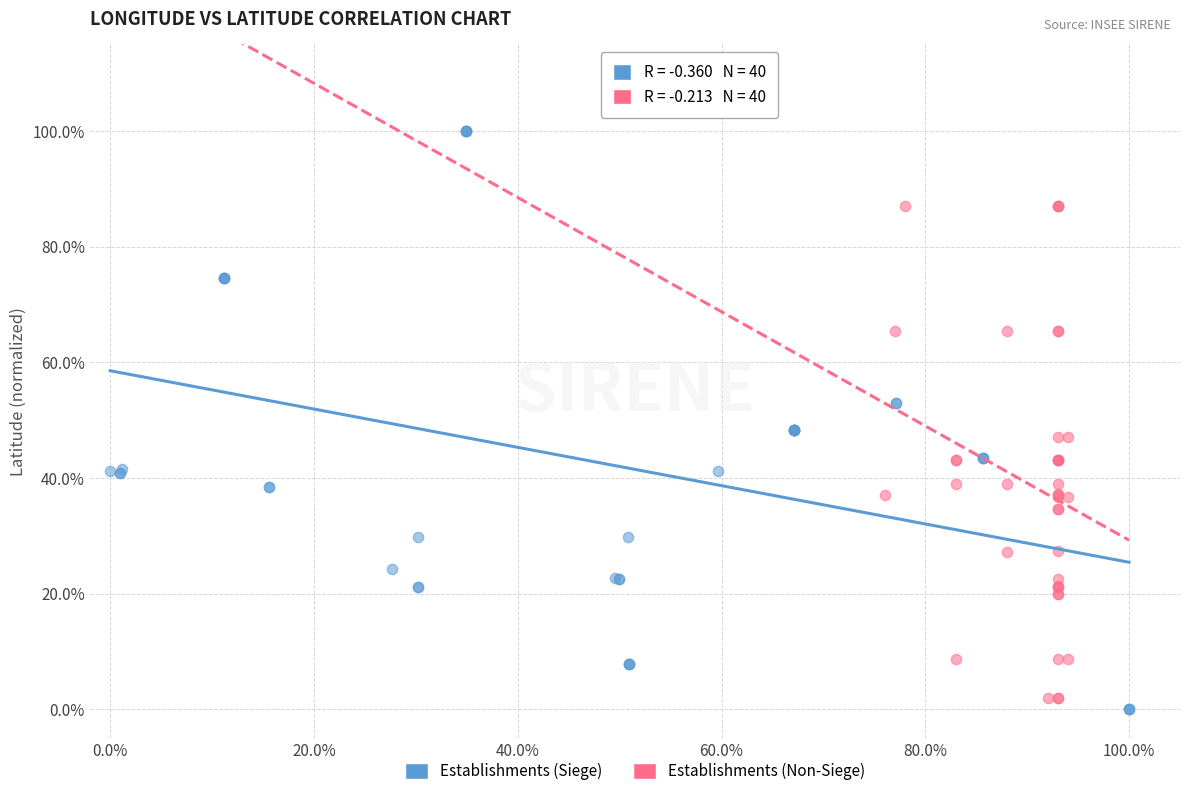

What are all the series names shown in the legend?

Establishments (Siege), Establishments (Non-Siege)